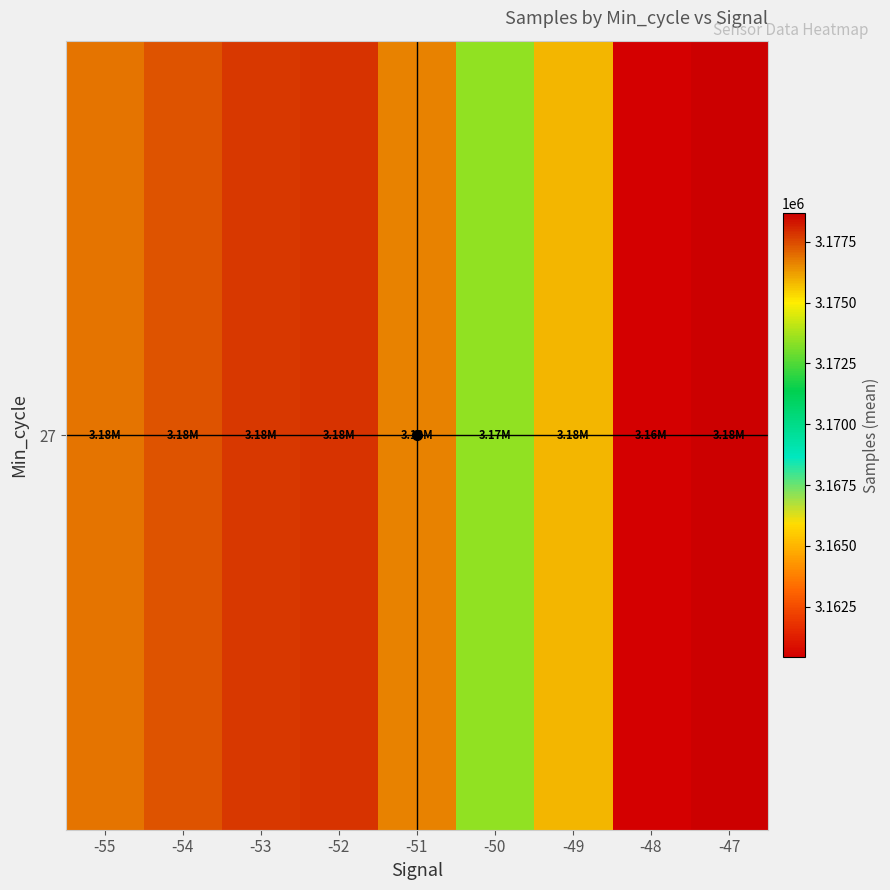

Reading left to right, what are all the values shown in this chart?

-55=3176853.0	-54=3177330.2	-53=3177789.4	-52=3177832.2	-51=3176627.6	-50=3173455.7	-49=3175826.0	-48=3160427.0	-47=3178672.0